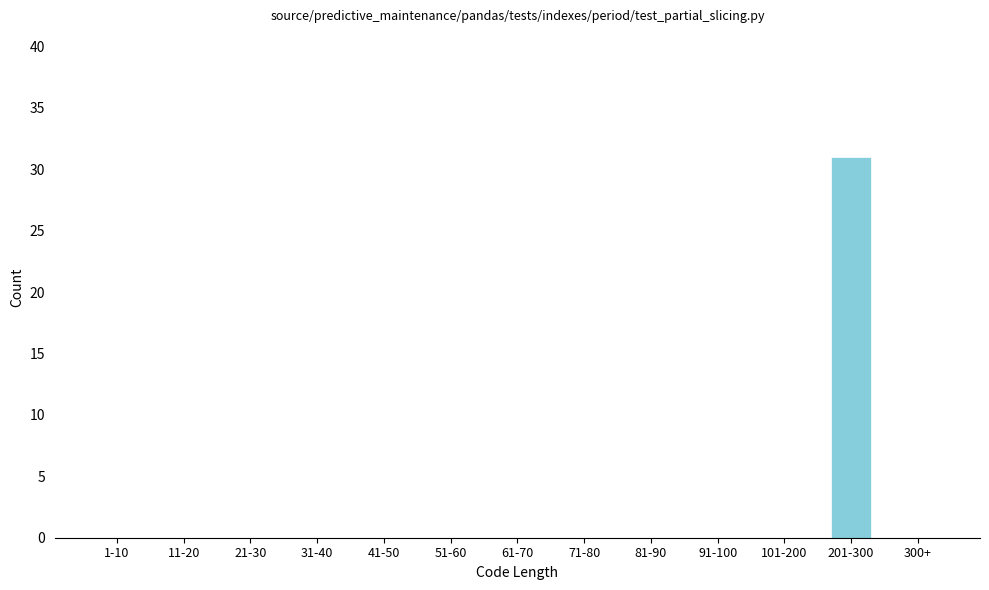

Reading right to left, transcribe all the data shown in this chart.

300+=0	201-300=31	101-200=0	91-100=0	81-90=0	71-80=0	61-70=0	51-60=0	41-50=0	31-40=0	21-30=0	11-20=0	1-10=0